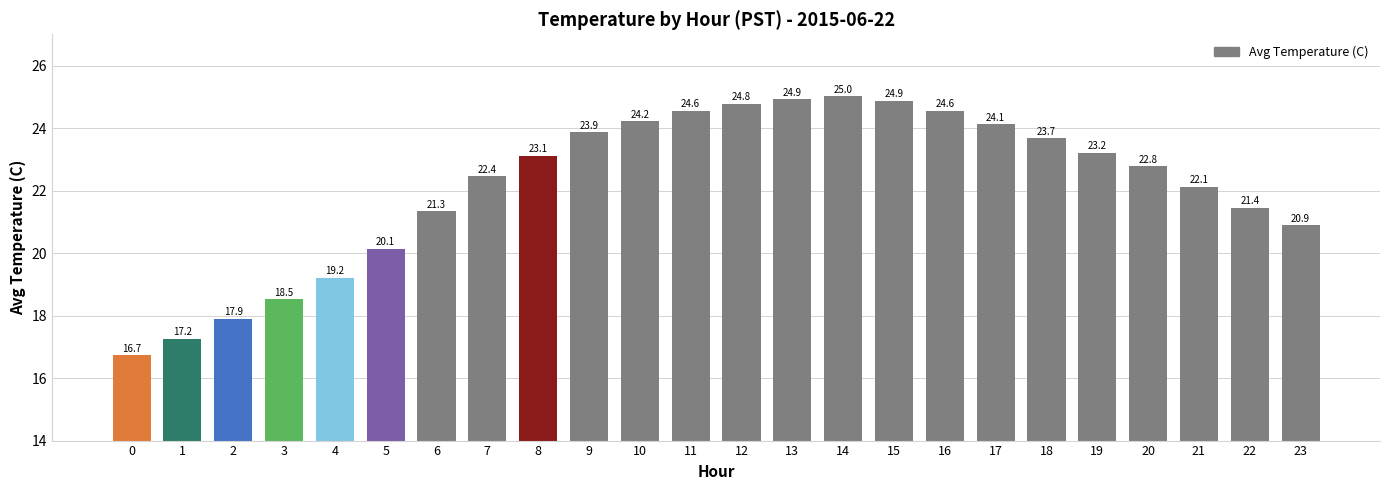

What is the value of the 4th bar from the left?

18.5